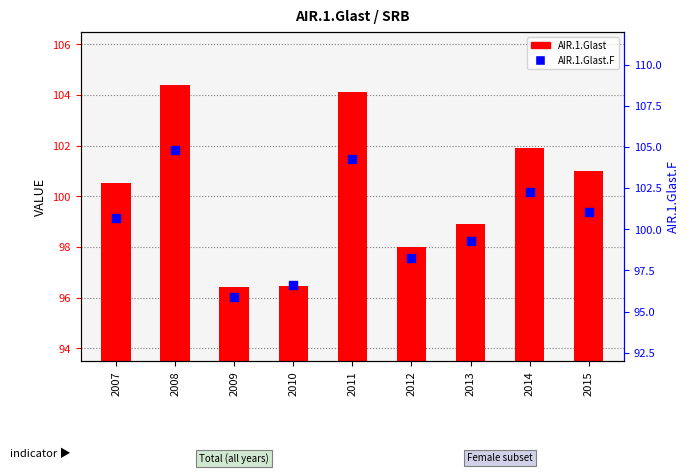

Which series has the widest spread of Y values?

AIR.1.Glast.F